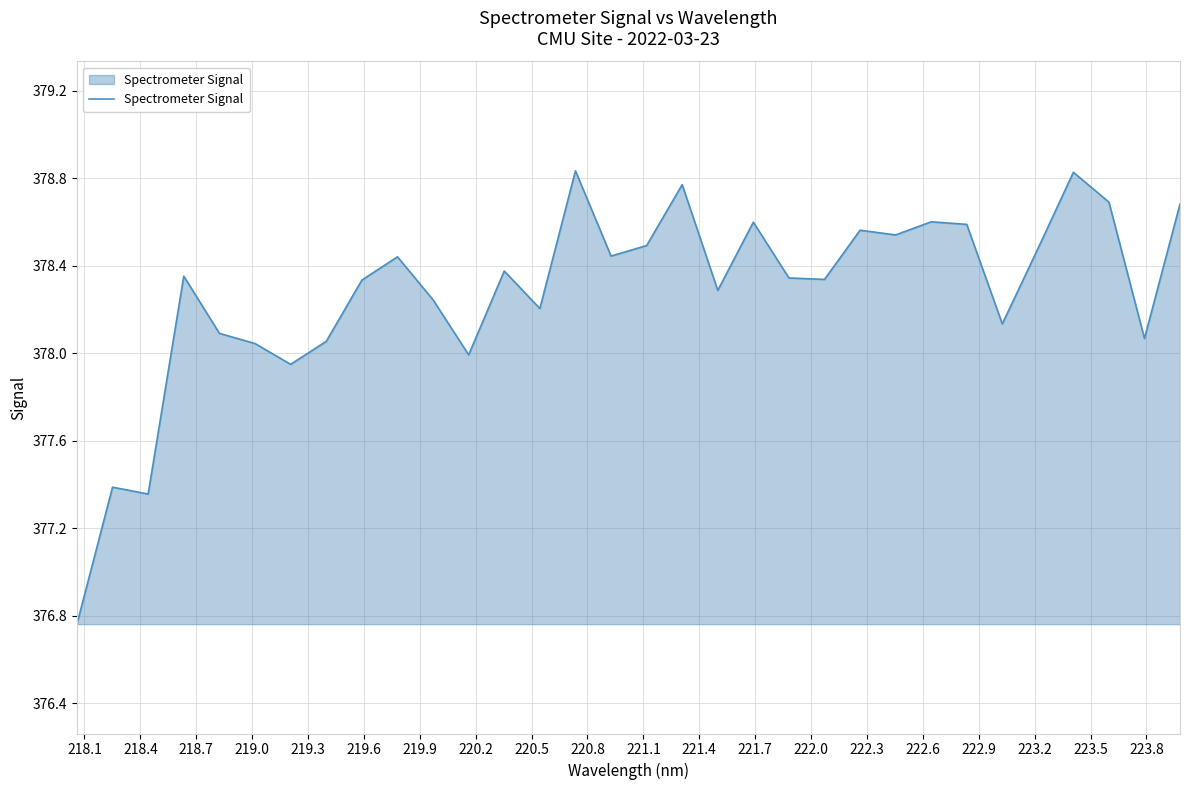

What is the difference between the maximum and minimum values?

2.1